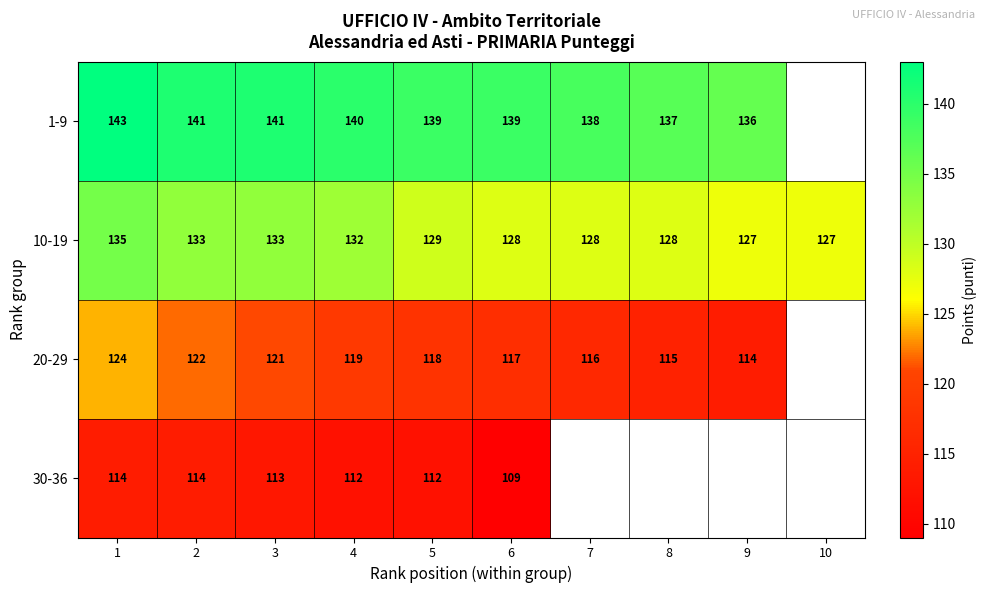

At which category is the sum across all series the highest?

1